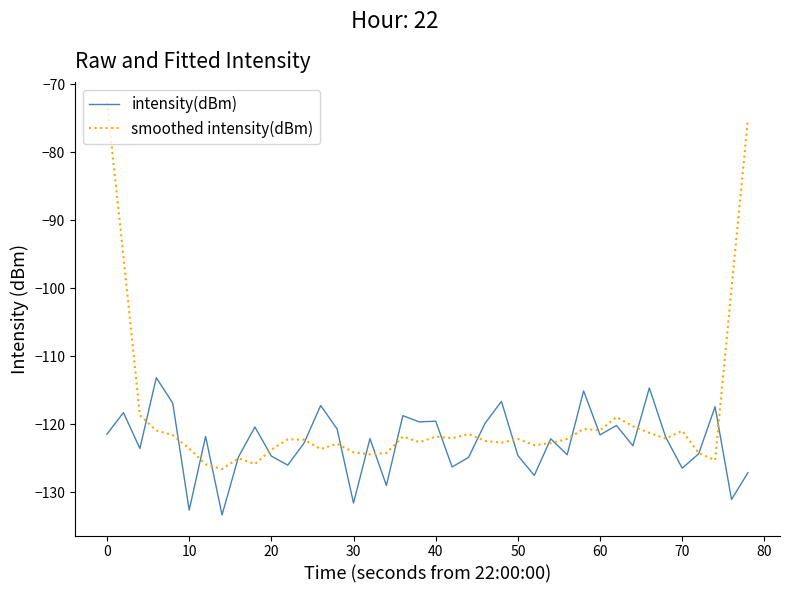

In smoothed intensity(dBm), how many points are higher than both neighbors (excluding endpoints)?

10